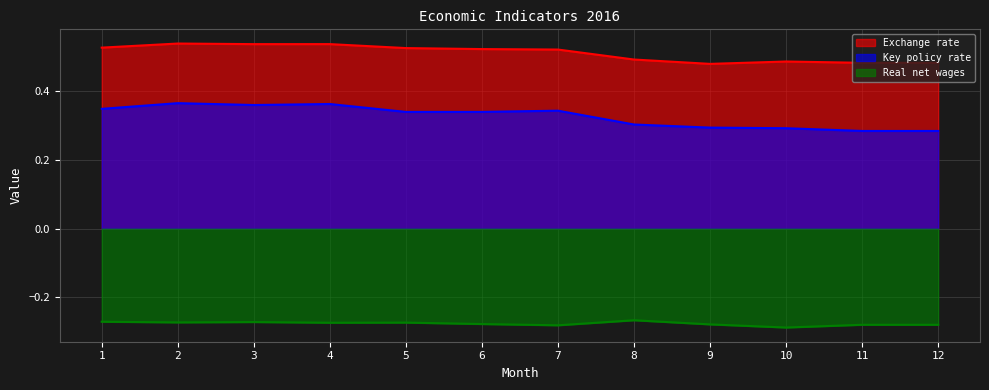

Rank the series at 1 from highest to lowest value.

Exchange rate, Key policy rate, Real net wages